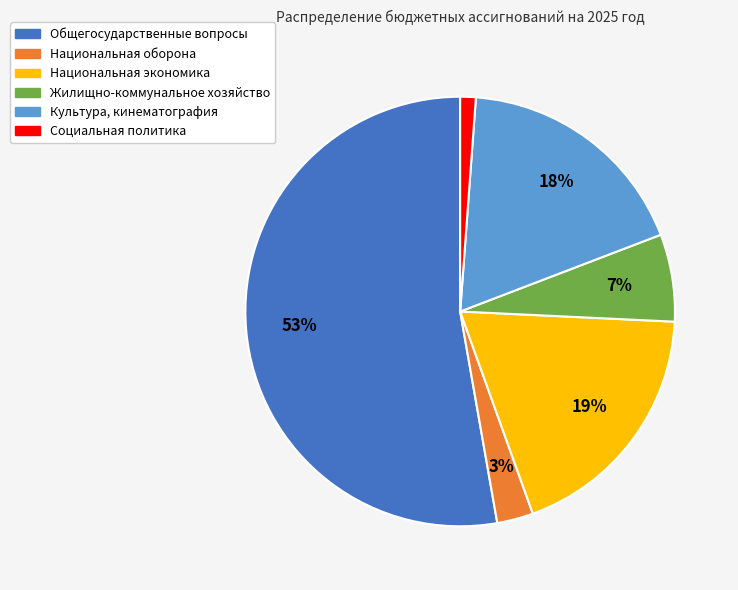

Which has a higher value, Национальная экономика or Культура, кинематография?

Национальная экономика